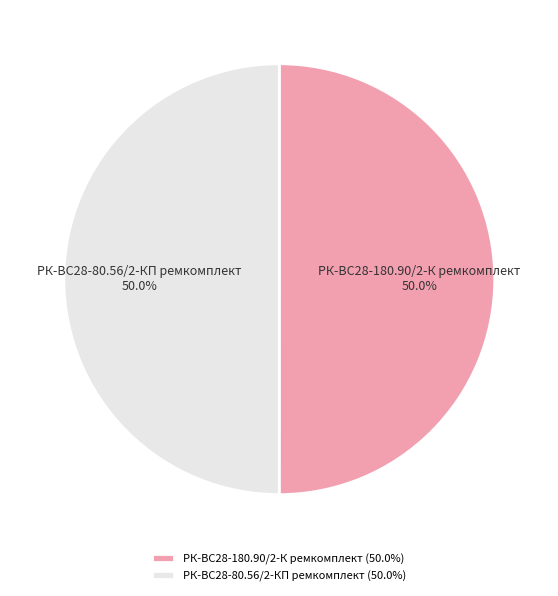

To the nearest percent, what is the average slice percentage?

50%